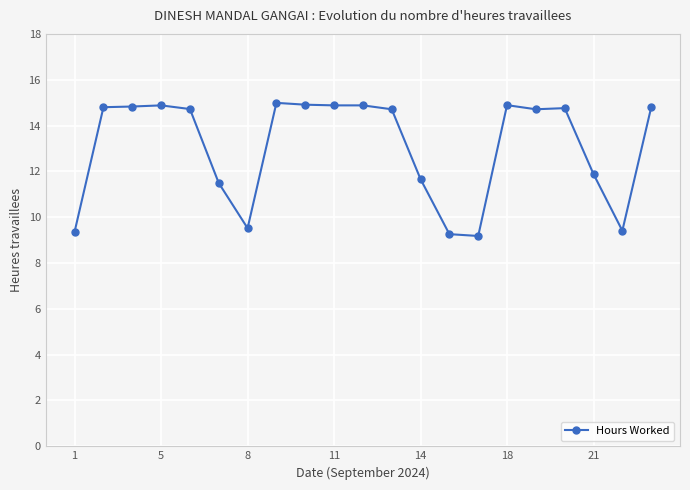

What is the value of the 16th point from the left?

14.9